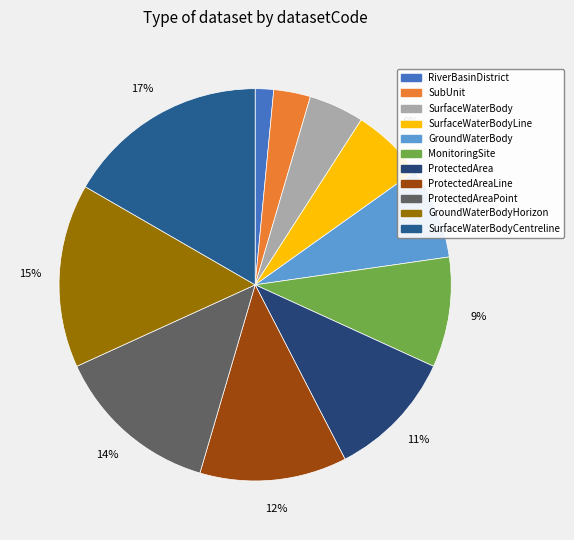

Combined, do ProtectedAreaLine and ProtectedArea account for over 50%?

No